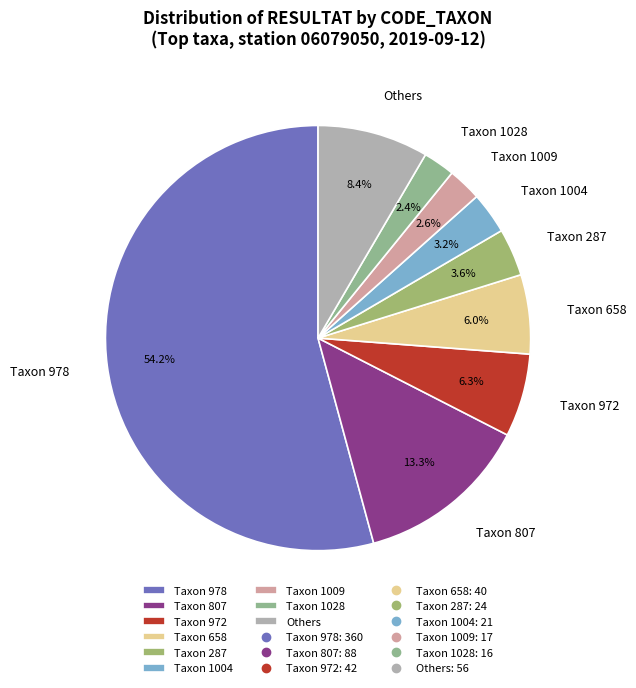

Which category accounts for the majority?

Taxon 978